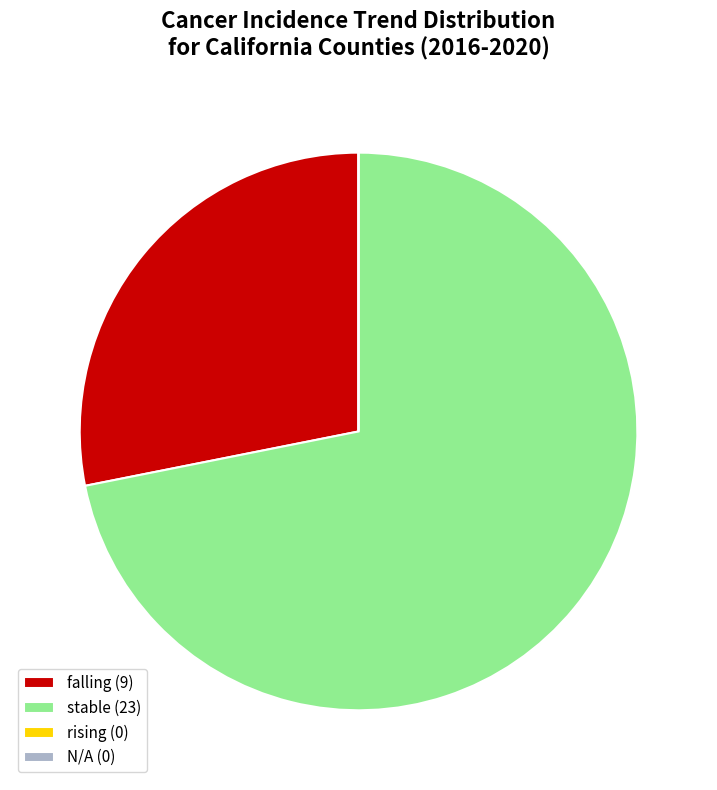

Do falling (9) and stable (23) together represent more than half of the pie?

Yes